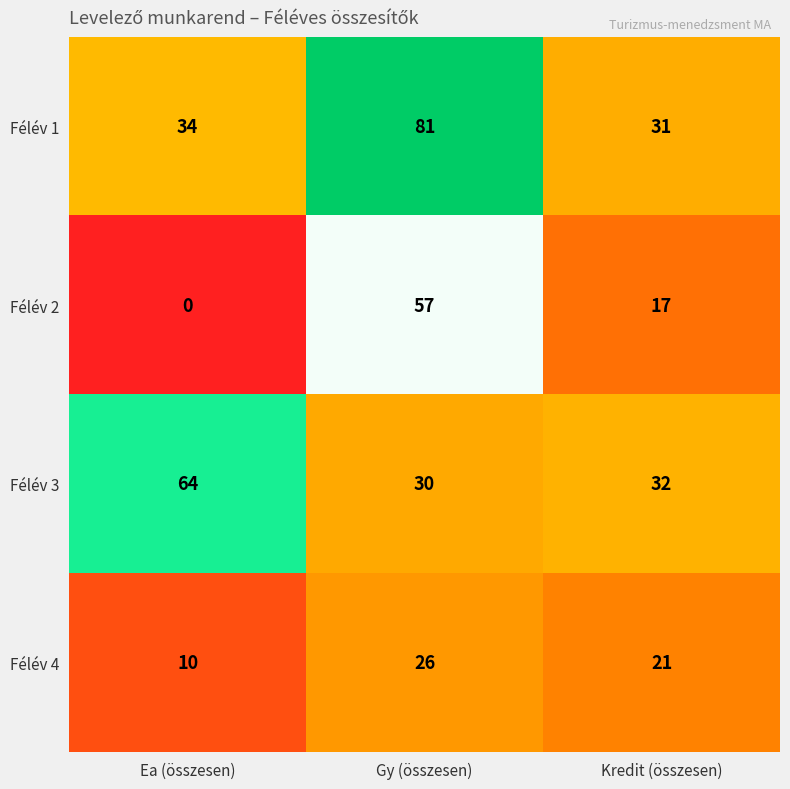

At how many categories does at least one series exceed 41?

2